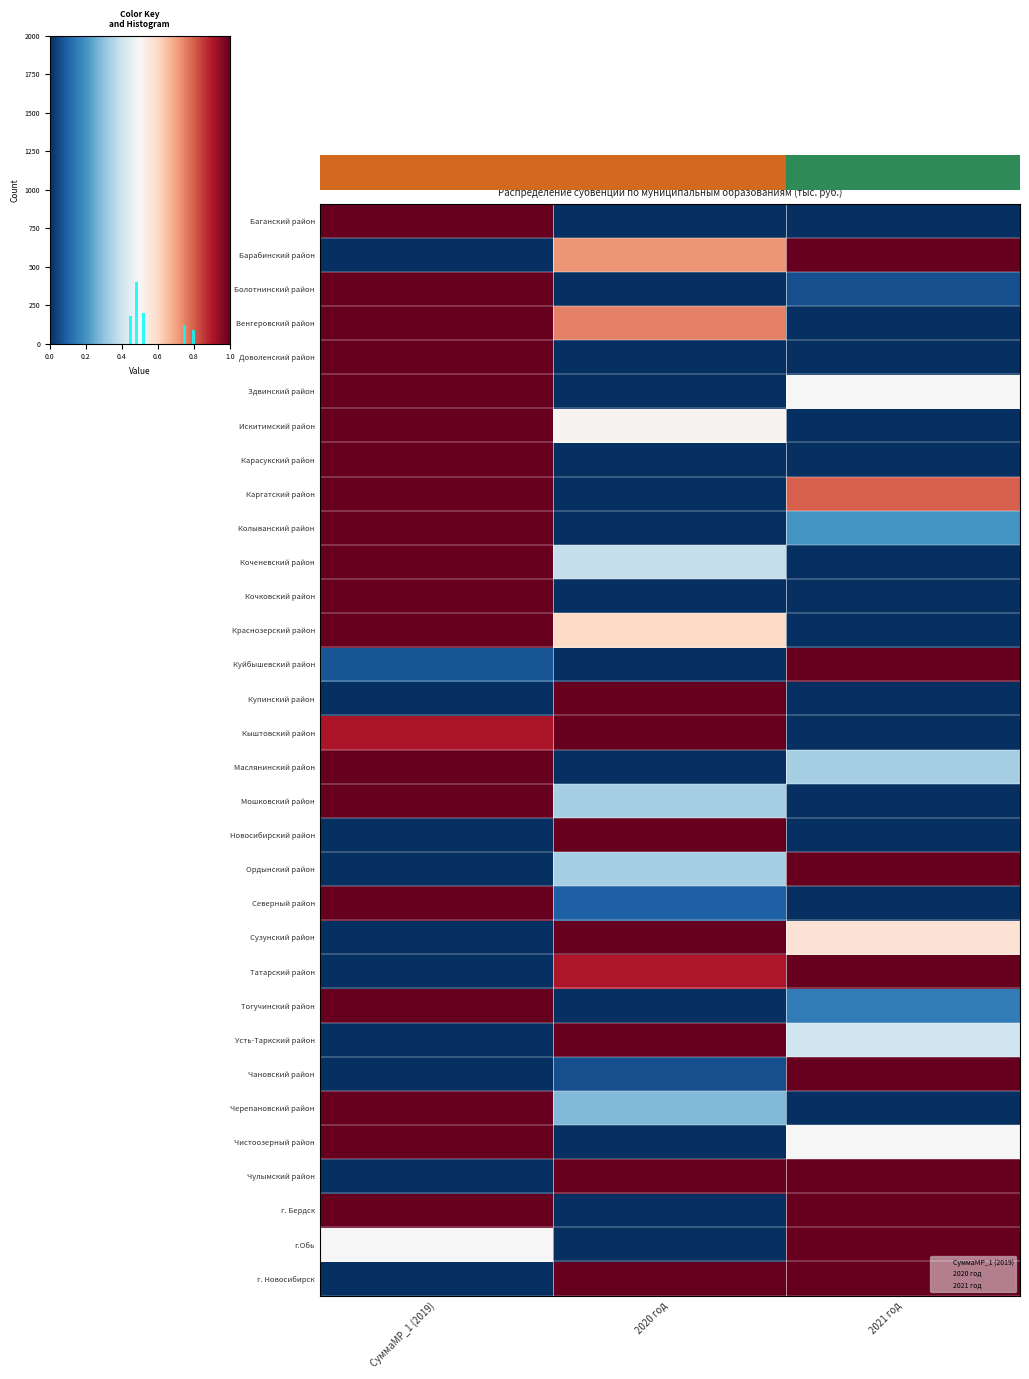

Between СуммаМР_1 (2019) and 2021 год, which series saw the biggest shift?

Баганский район